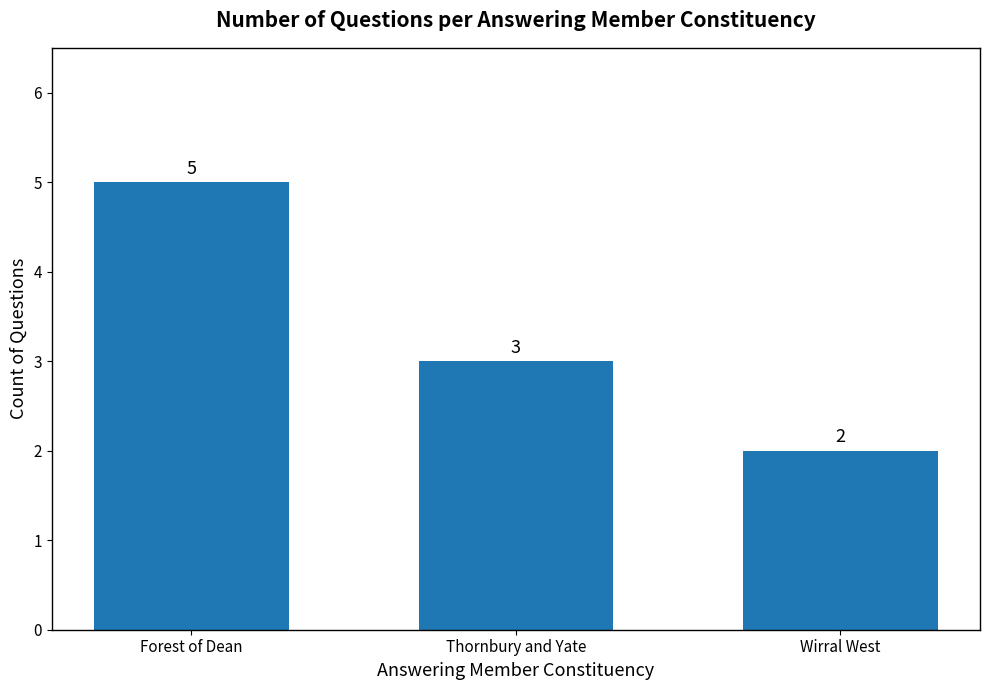

List the labels in order of value, largest first.

Forest of Dean, Thornbury and Yate, Wirral West